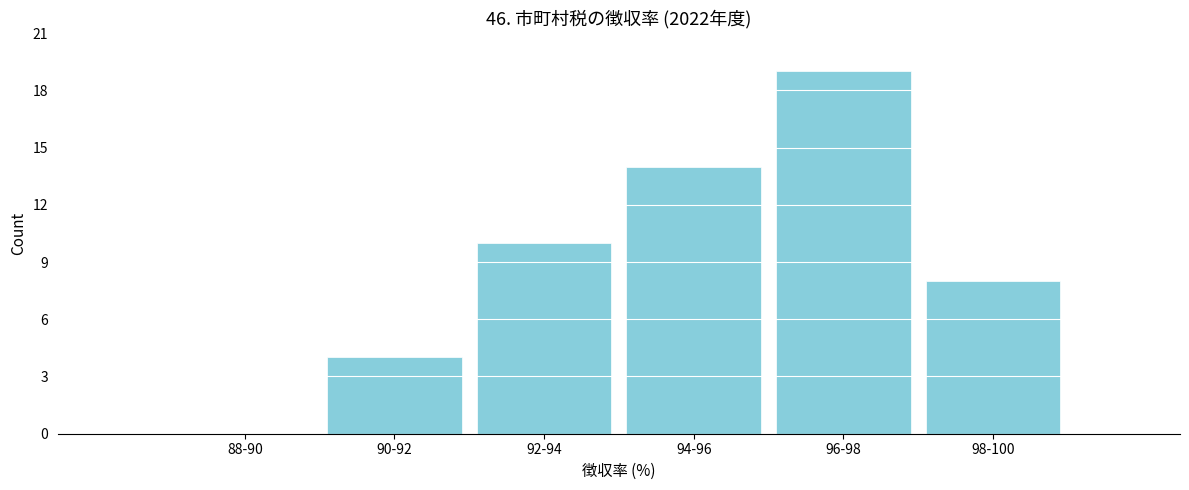

Reading left to right, list all the values displayed in this chart.

88-90=0	90-92=4	92-94=10	94-96=14	96-98=19	98-100=8